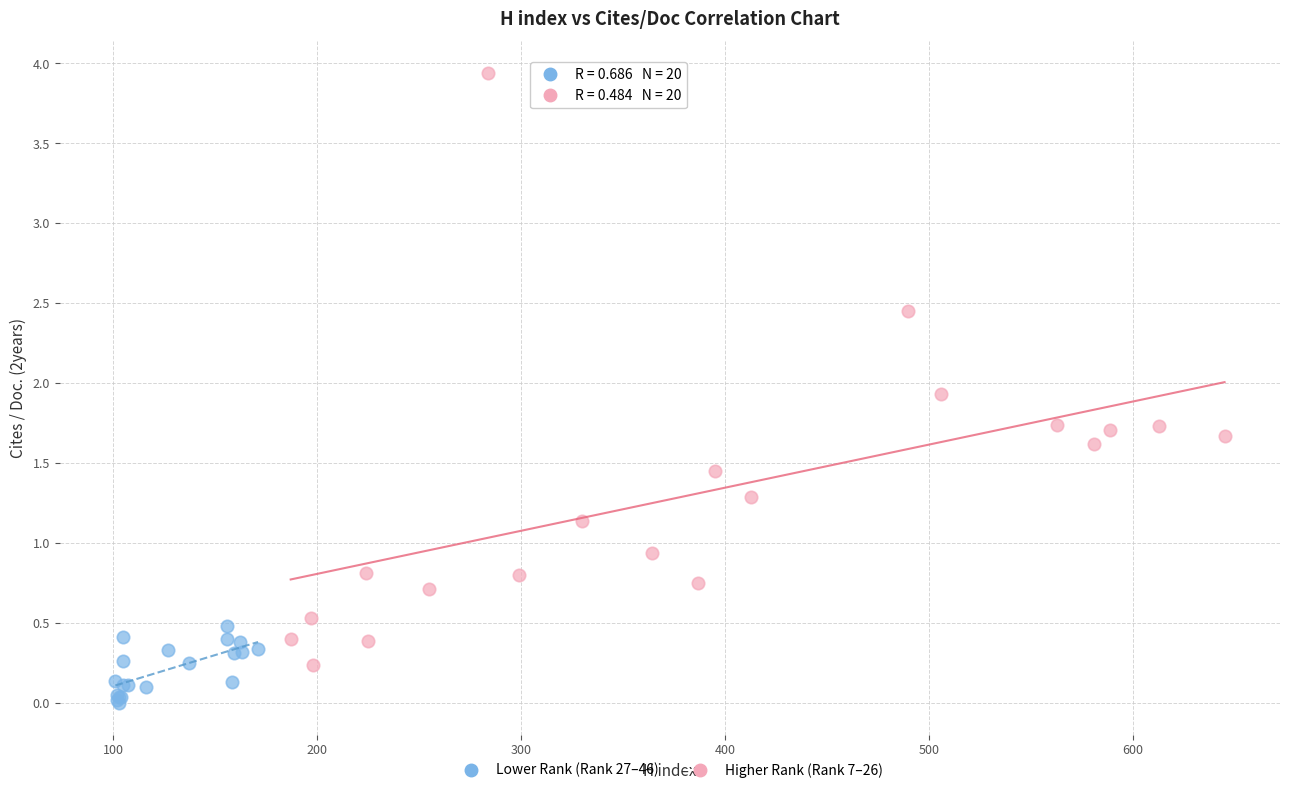

Which series has the widest spread of Y values?

Higher Rank (Rank 7–26)